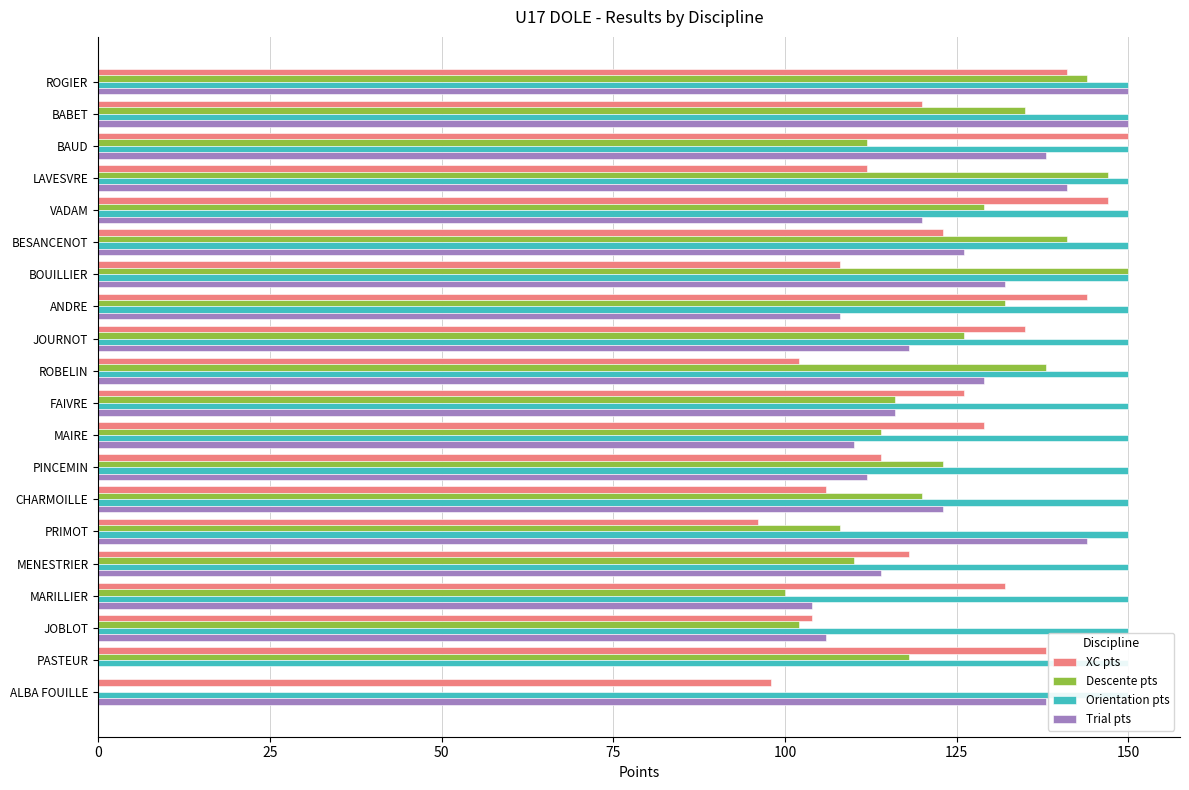

How many bars are there in each group?

4